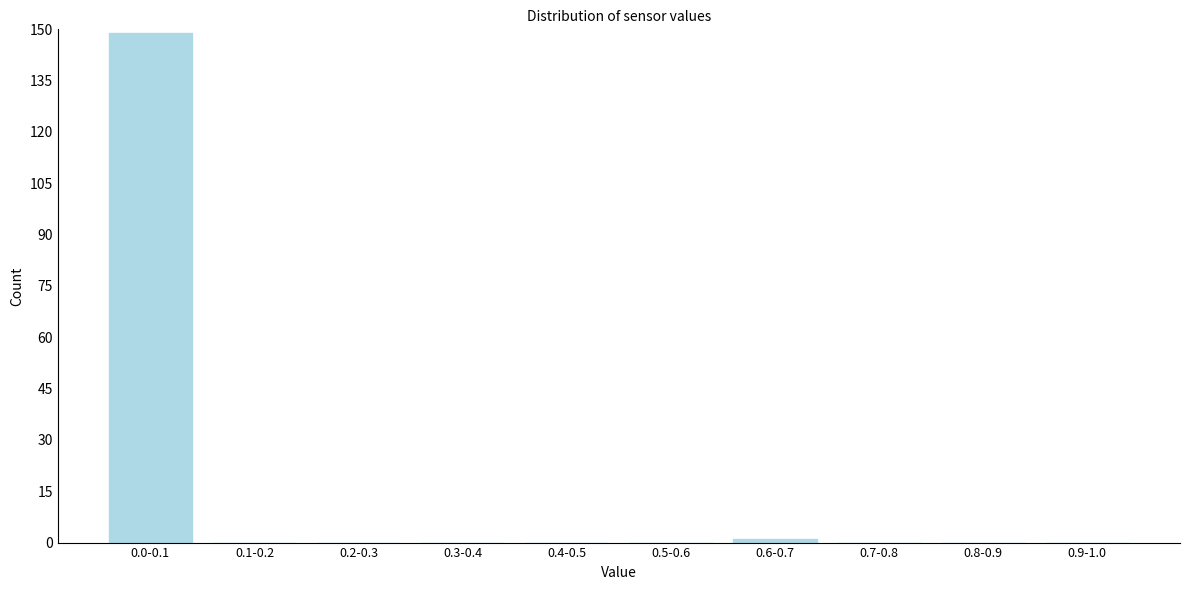

Reading right to left, what are all the values shown in this chart?

0.9-1.0=0	0.8-0.9=0	0.7-0.8=0	0.6-0.7=1	0.5-0.6=0	0.4-0.5=0	0.3-0.4=0	0.2-0.3=0	0.1-0.2=0	0.0-0.1=149